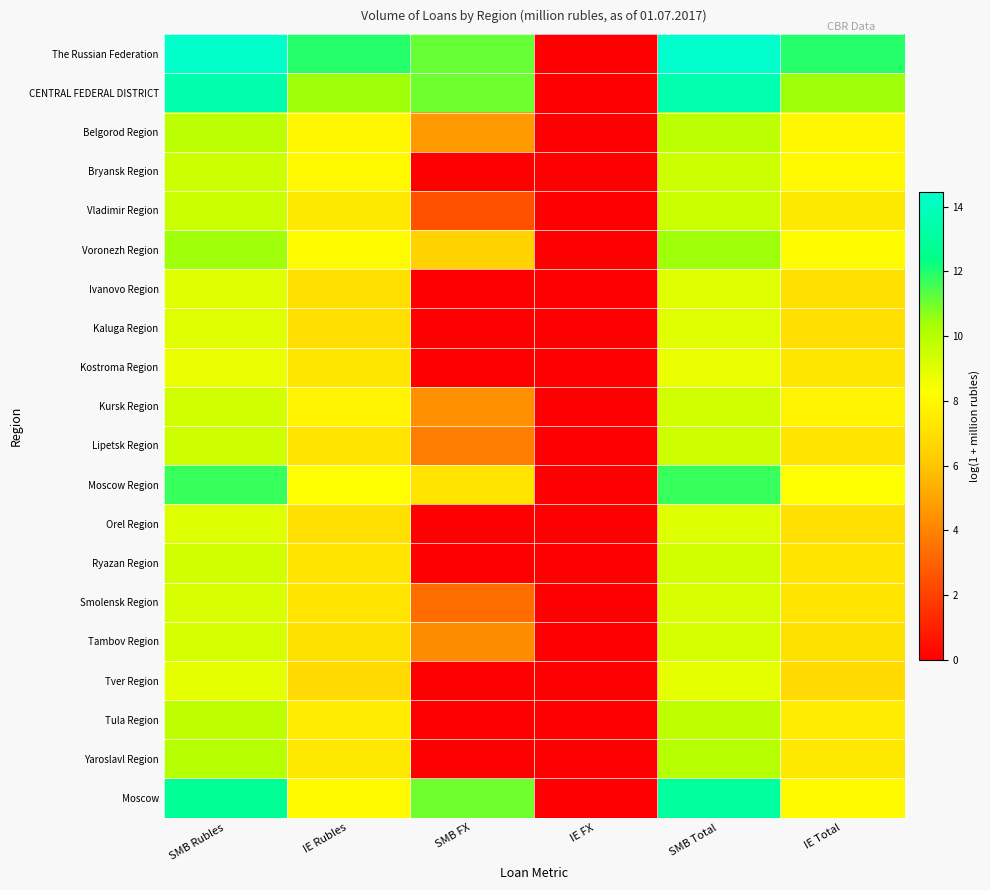

At which category is the sum across all series the highest?

SMB Total